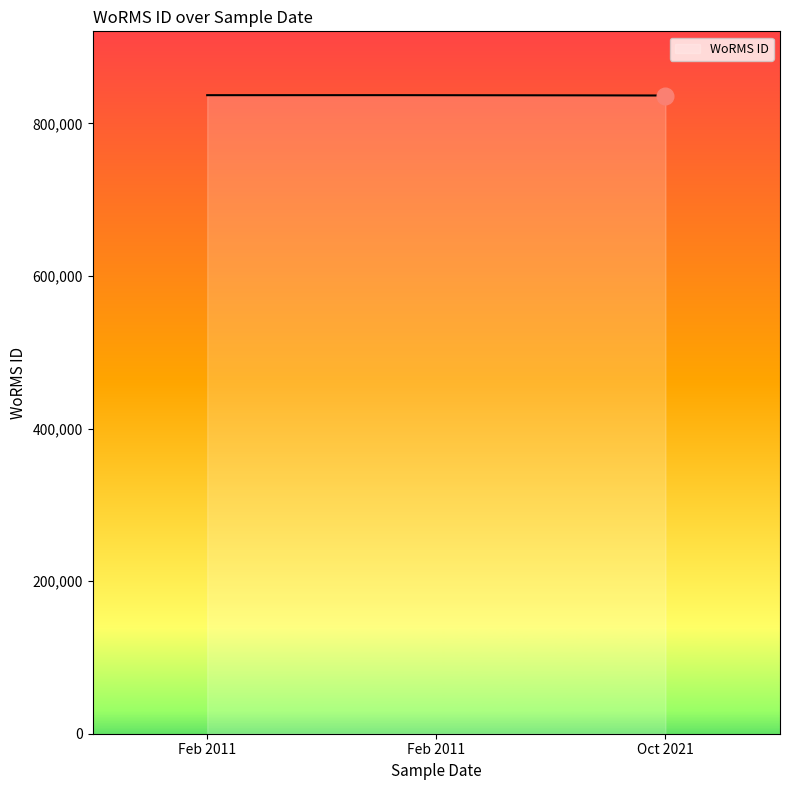

What is the maximum value shown in the chart?

836971.5